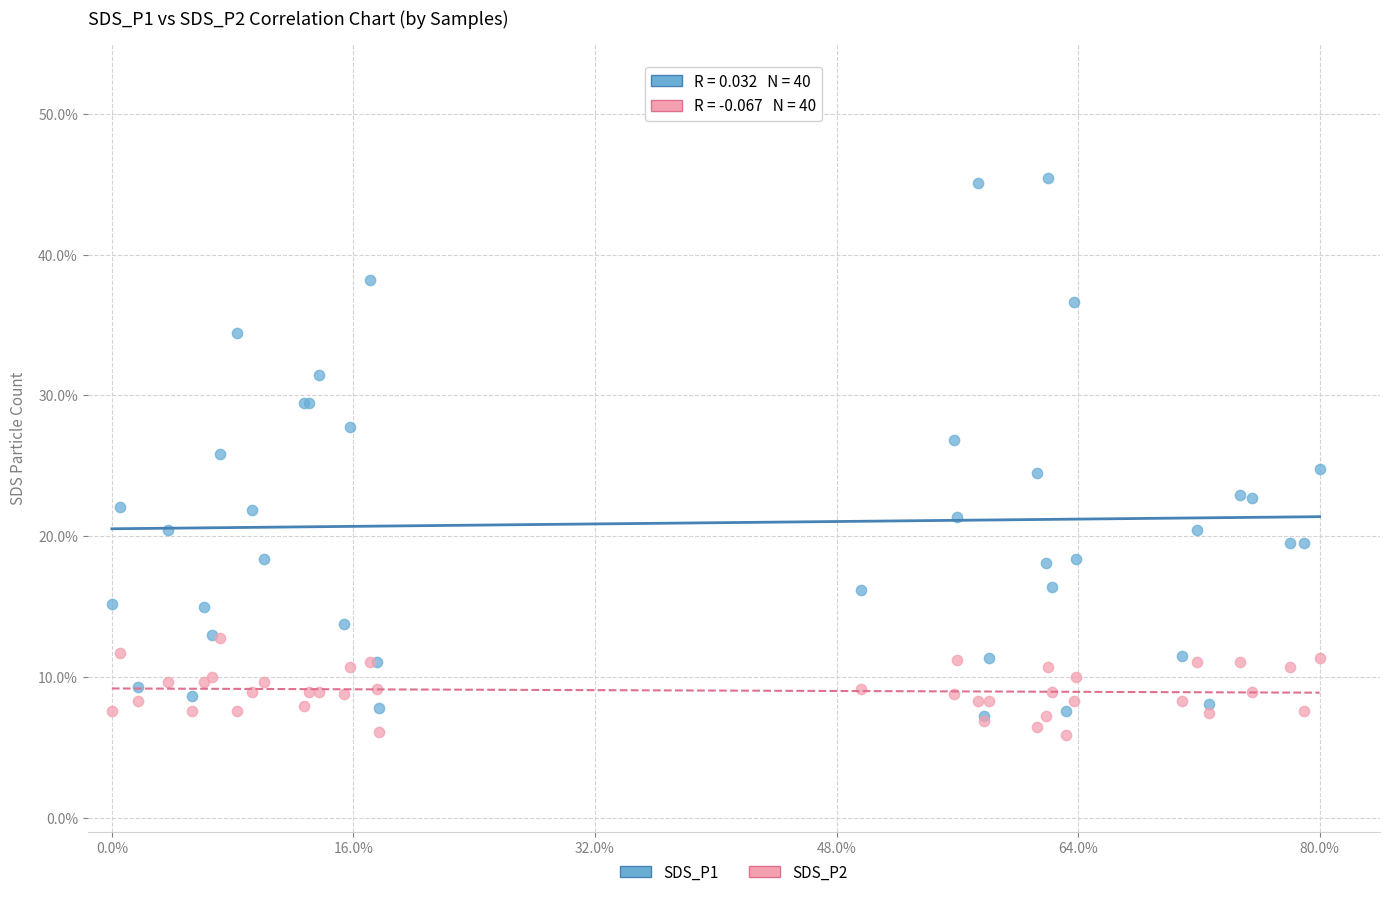

What are all the series names shown in the legend?

SDS_P1, SDS_P2